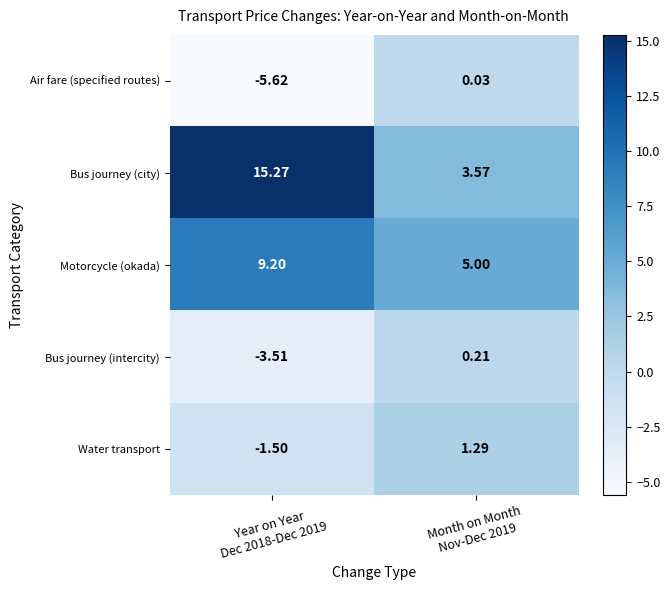

At how many categories does at least one series exceed 2?

2